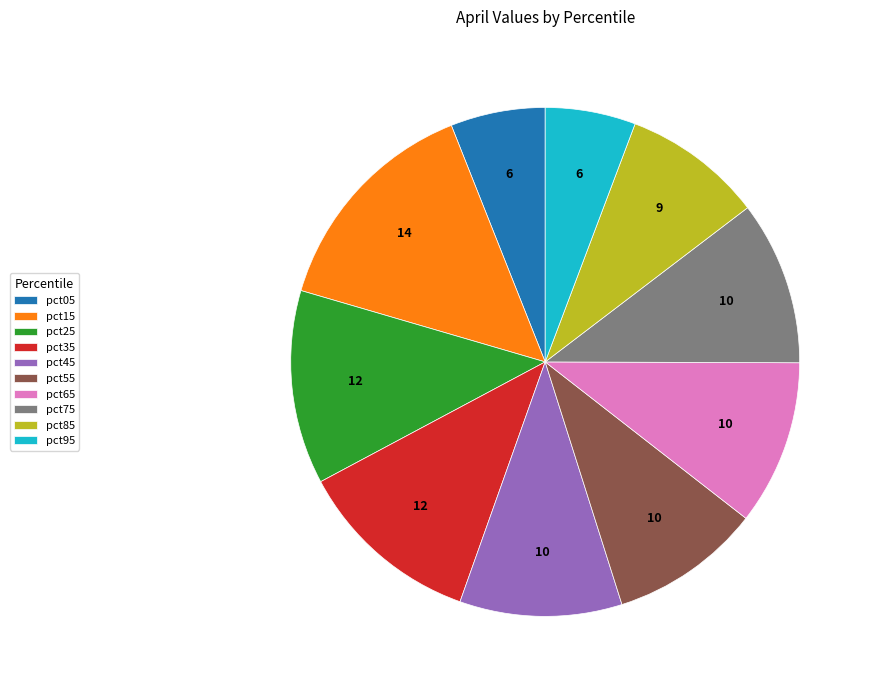

What is the largest slice in the pie chart?

pct15